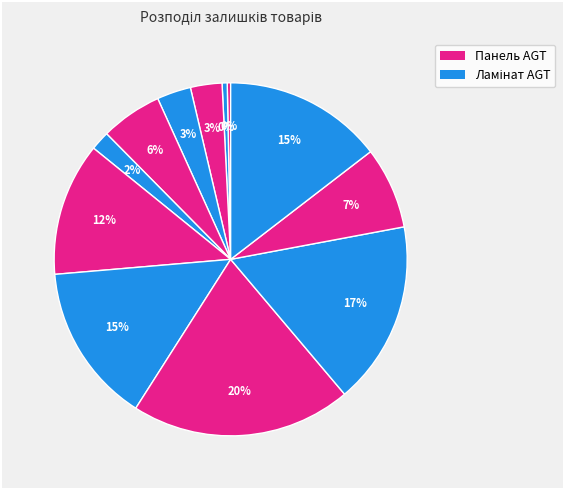

Does any single category account for the majority?

No